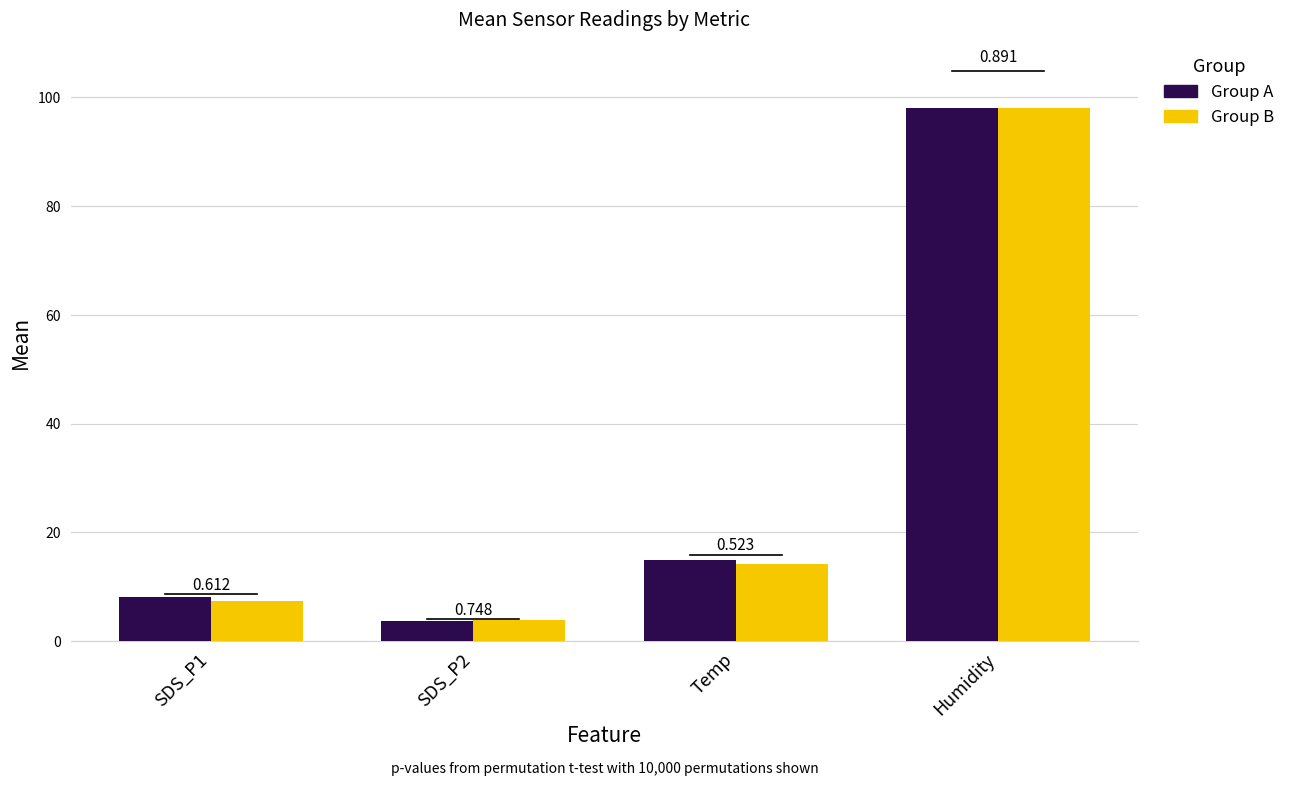

Which label corresponds to the largest value in the chart?

Humidity